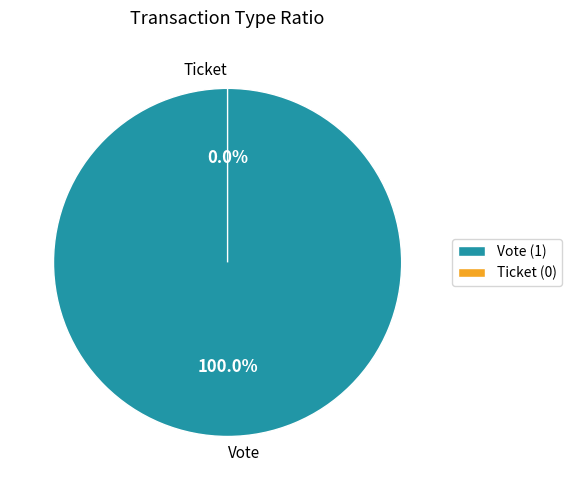

Rank the categories by value from highest to lowest.

Vote (io_index=1), Ticket (io_index=0)